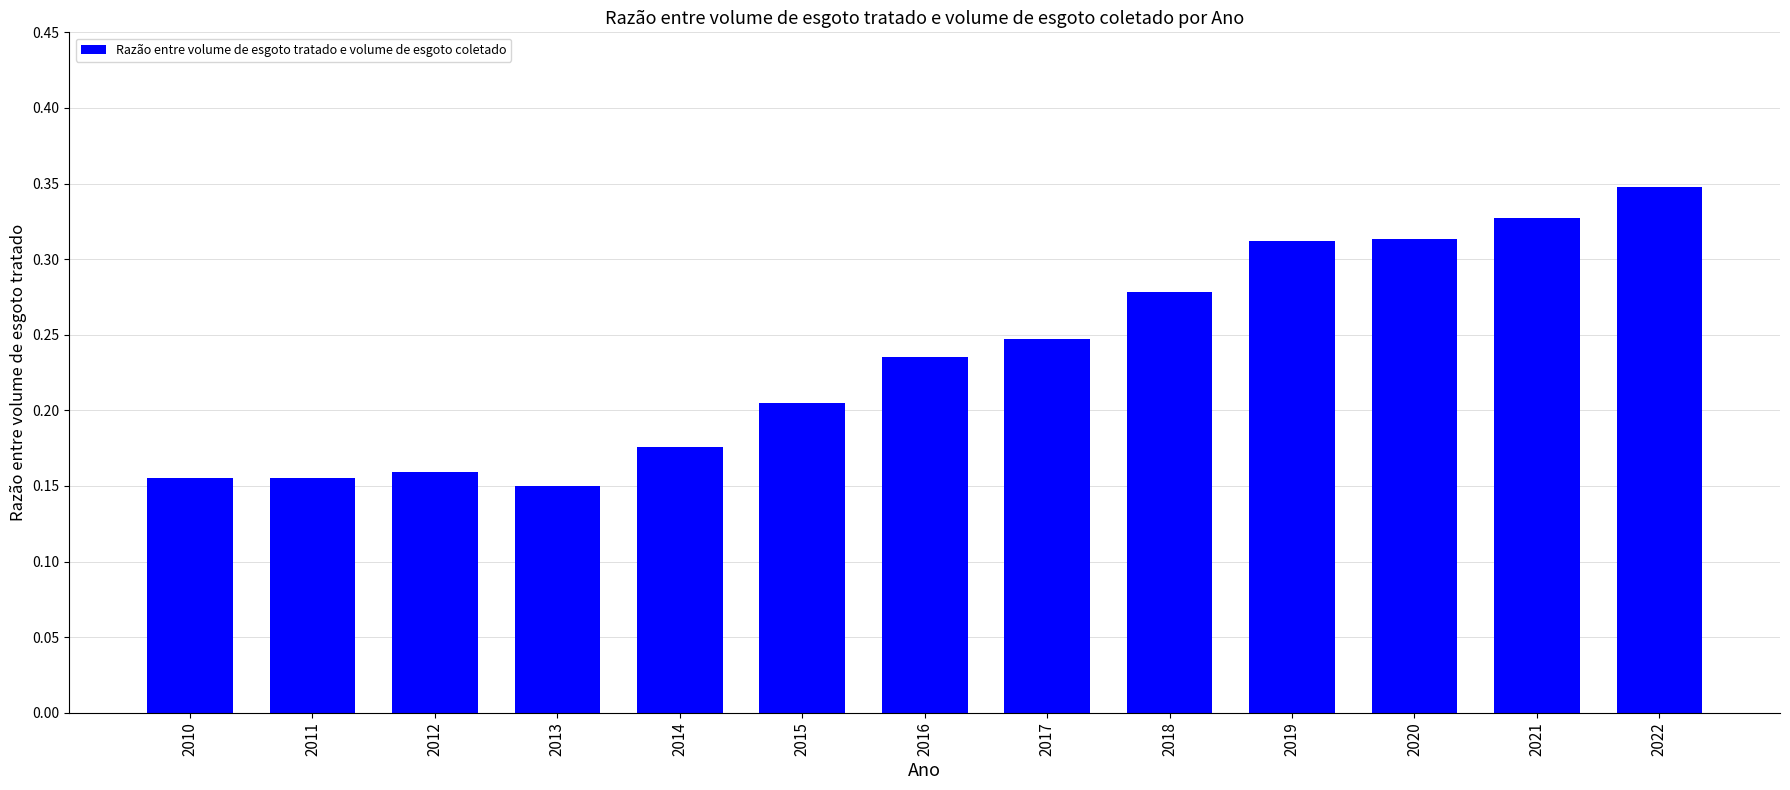

Where is the data nearest to the value 0?

2013